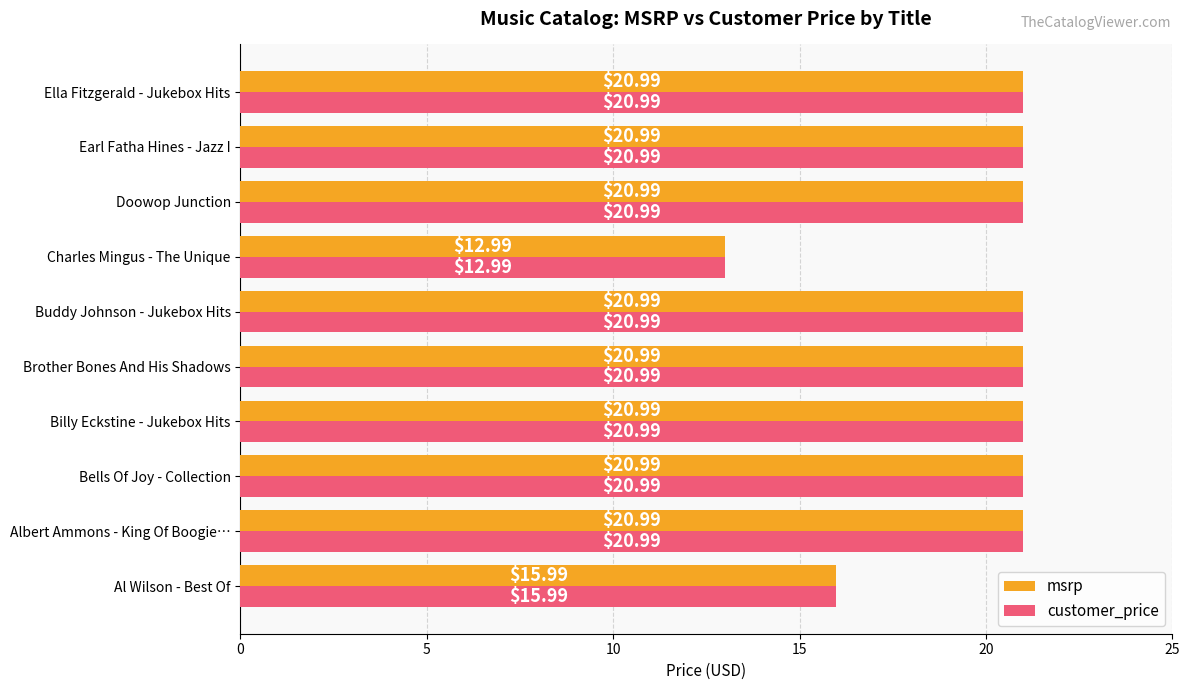

What is the total value across all series at Earl Fatha Hines - Jazz I?

42.0